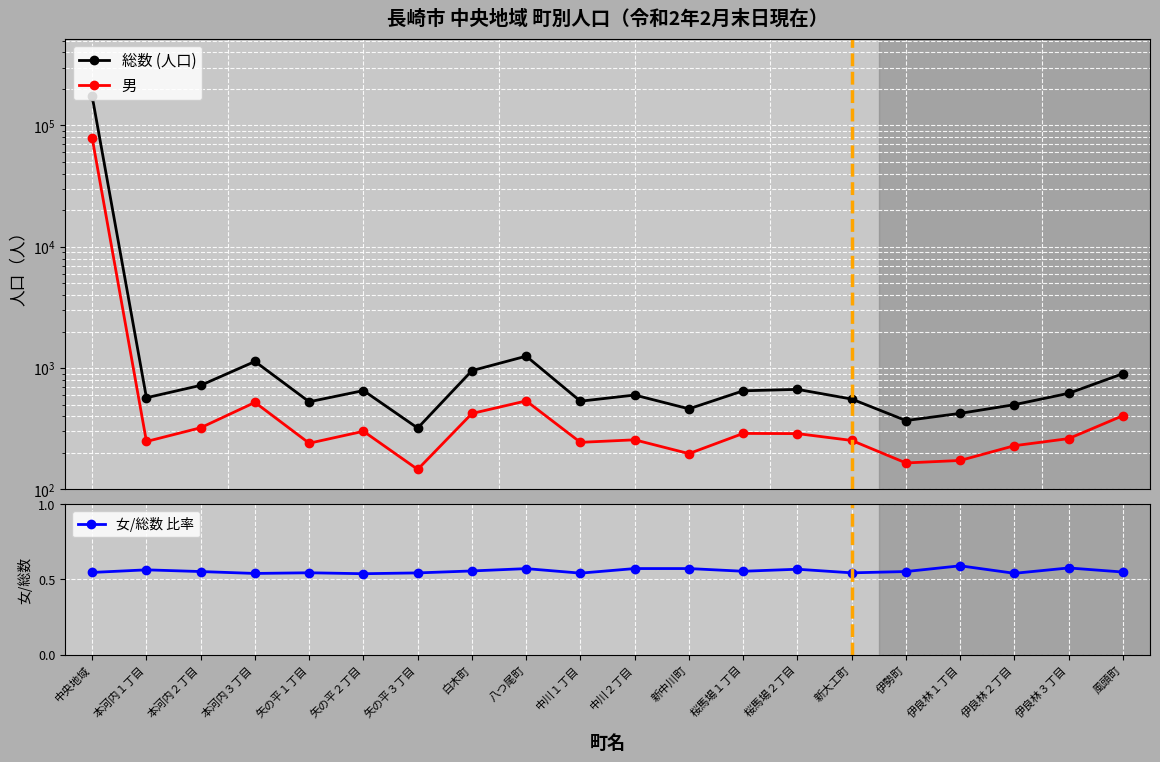

List the labels in order of 女/総数 比率 value, smallest first.

矢の平２丁目, 本河内３丁目, 伊良林２丁目, 中川１丁目, 矢の平３丁目, 新大工町, 矢の平１丁目, 中央地域, 風頭町, 本河内２丁目, 伊勢町, 桜馬場１丁目, 白木町, 本河内１丁目, 桜馬場２丁目, 八つ尾町, 中川２丁目, 新中川町, 伊良林３丁目, 伊良林１丁目